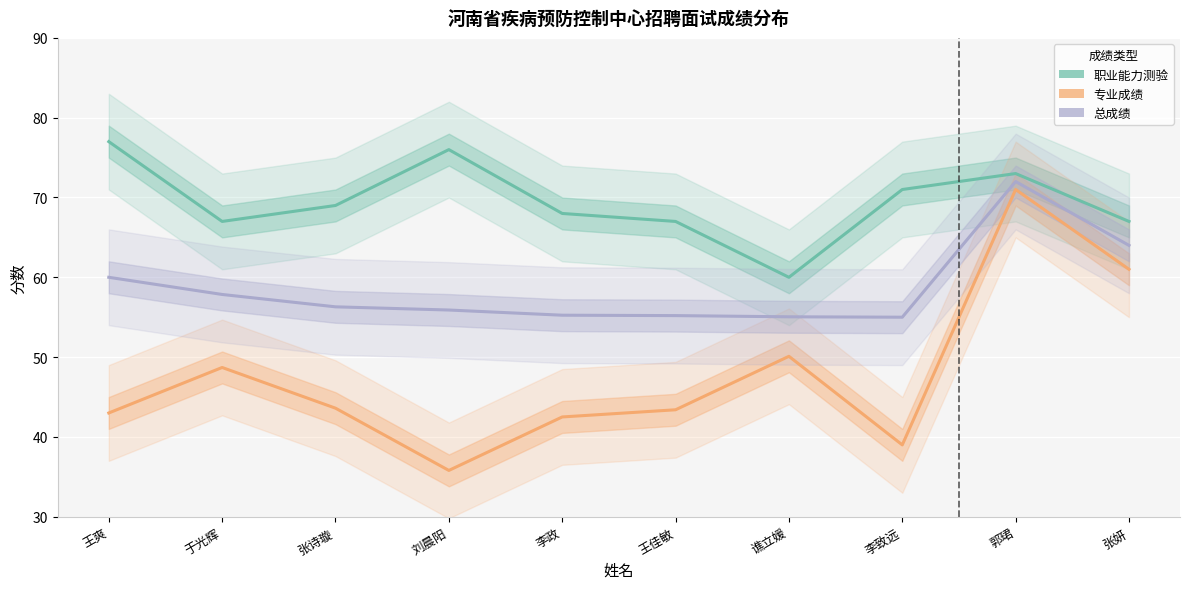

The 职业能力测验 series shows 60.0 at 谯立媛. True or false?

True